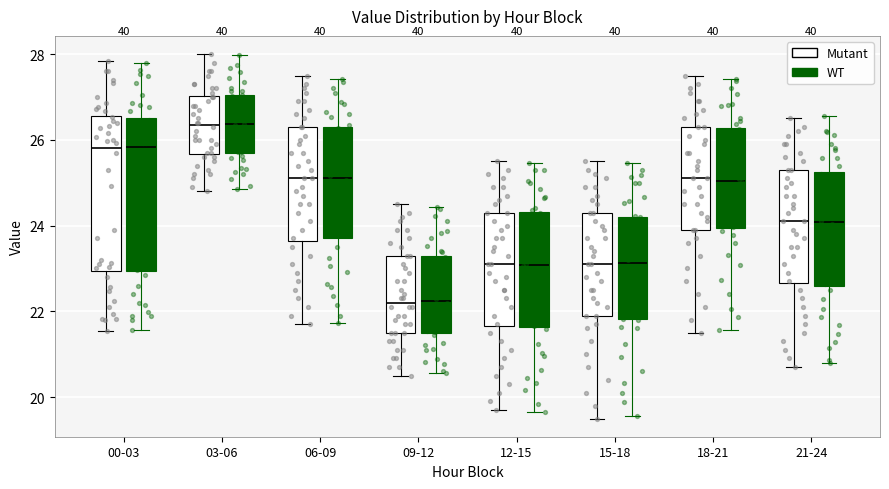

Reading left to right, read every box against the y-axis: the position of its median line, the range the box covers, and the ends of its whiskers. The values are not printed on the chart, so give them approximately, as read against the axis.

00-03 (Mutant): median 25.8, box 23.0 to 26.6, whiskers 21.6 to 27.8
00-03 (WT): median 25.8, box 23.0 to 26.6, whiskers 21.6 to 27.8
03-06 (Mutant): median 26.4, box 25.6 to 27.0, whiskers 24.8 to 28.0
03-06 (WT): median 26.4, box 25.6 to 27.0, whiskers 24.8 to 28.0
06-09 (Mutant): median 25.2, box 23.6 to 26.4, whiskers 21.8 to 27.6
06-09 (WT): median 25.2, box 23.8 to 26.2, whiskers 21.8 to 27.4
09-12 (Mutant): median 22.2, box 21.6 to 23.4, whiskers 20.6 to 24.6
09-12 (WT): median 22.2, box 21.6 to 23.2, whiskers 20.6 to 24.4
12-15 (Mutant): median 23.2, box 21.6 to 24.4, whiskers 19.8 to 25.6
12-15 (WT): median 23.0, box 21.6 to 24.4, whiskers 19.6 to 25.4
15-18 (Mutant): median 23.2, box 22.0 to 24.4, whiskers 19.6 to 25.6
15-18 (WT): median 23.2, box 21.8 to 24.2, whiskers 19.6 to 25.4
18-21 (Mutant): median 25.2, box 24.0 to 26.4, whiskers 21.6 to 27.6
18-21 (WT): median 25.0, box 24.0 to 26.2, whiskers 21.6 to 27.4
21-24 (Mutant): median 24.2, box 22.6 to 25.4, whiskers 20.8 to 26.6
21-24 (WT): median 24.0, box 22.6 to 25.2, whiskers 20.8 to 26.6